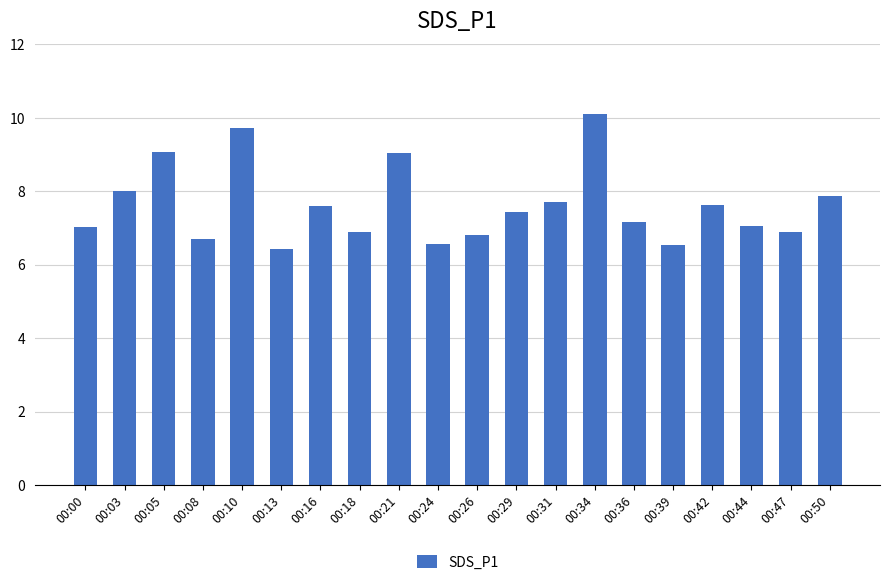

What value does the data have at 00:03?

8.0